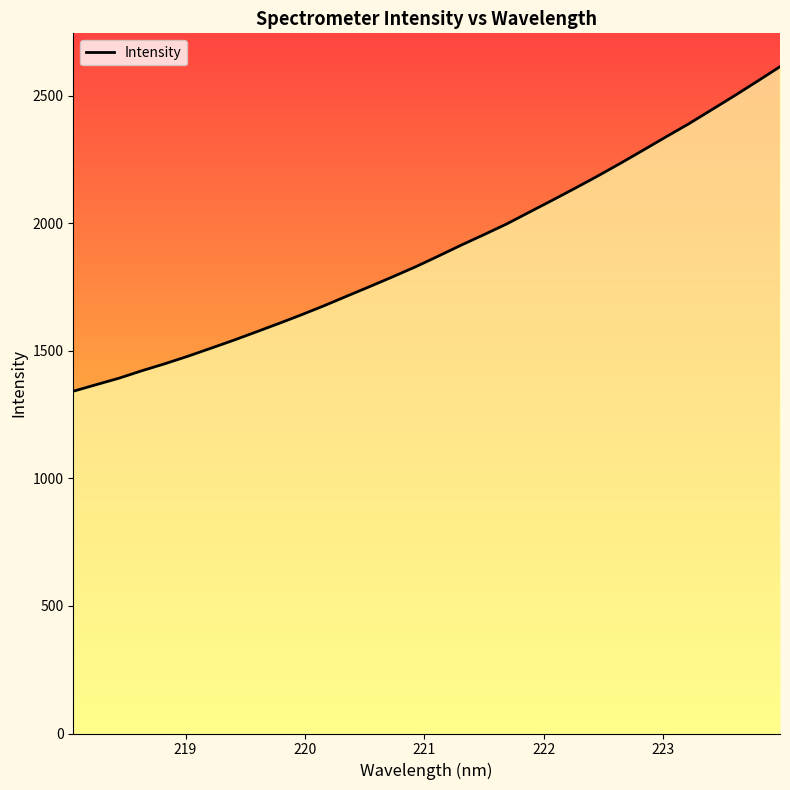

What is the maximum value shown in the chart?

2614.8